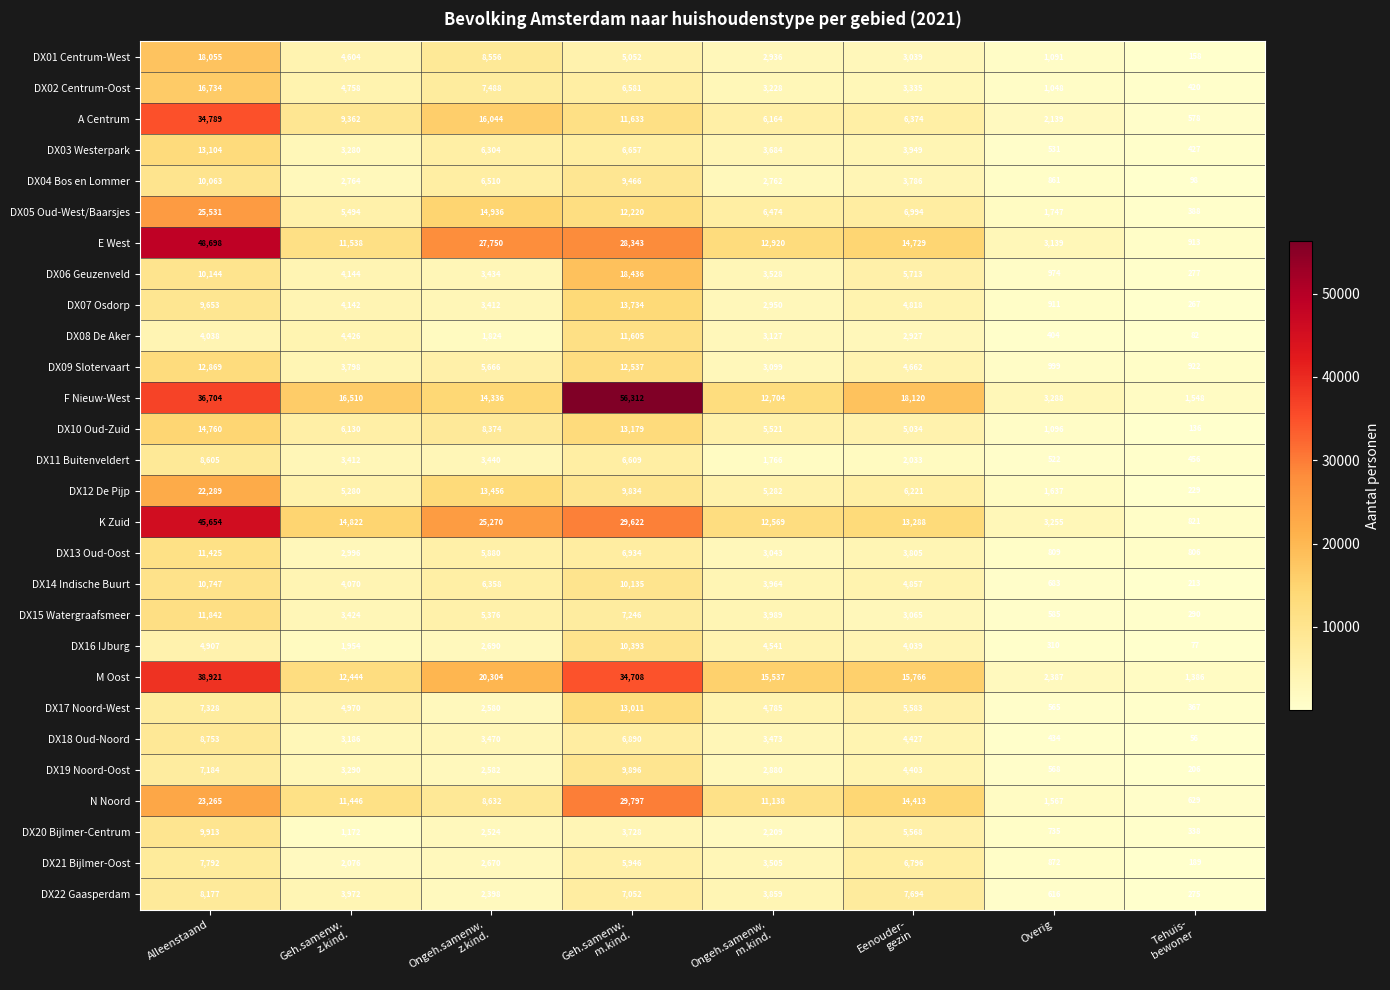

What is the sum of all DX14 Indische Buurt values?

41027